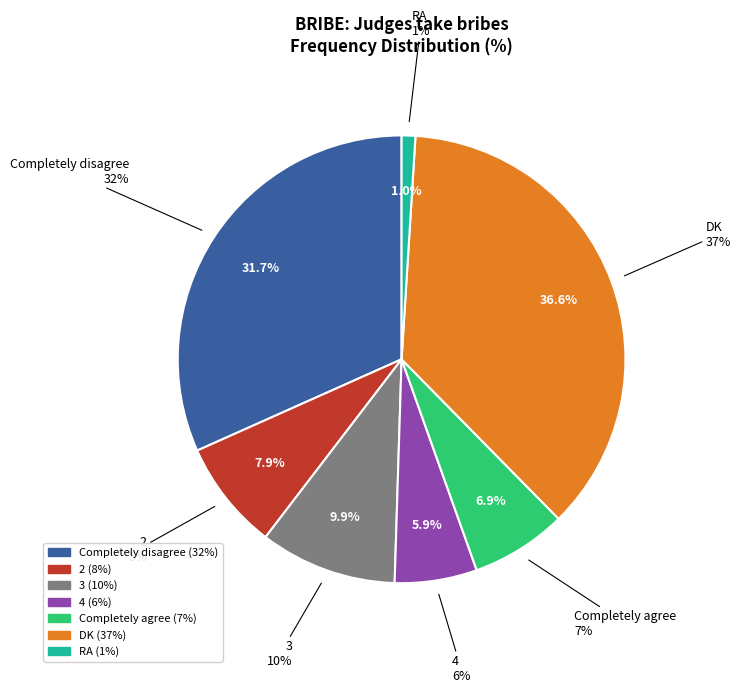

Rank the categories by value from lowest to highest.

RA, 4, Completely agree, 2, 3, Completely disagree, DK